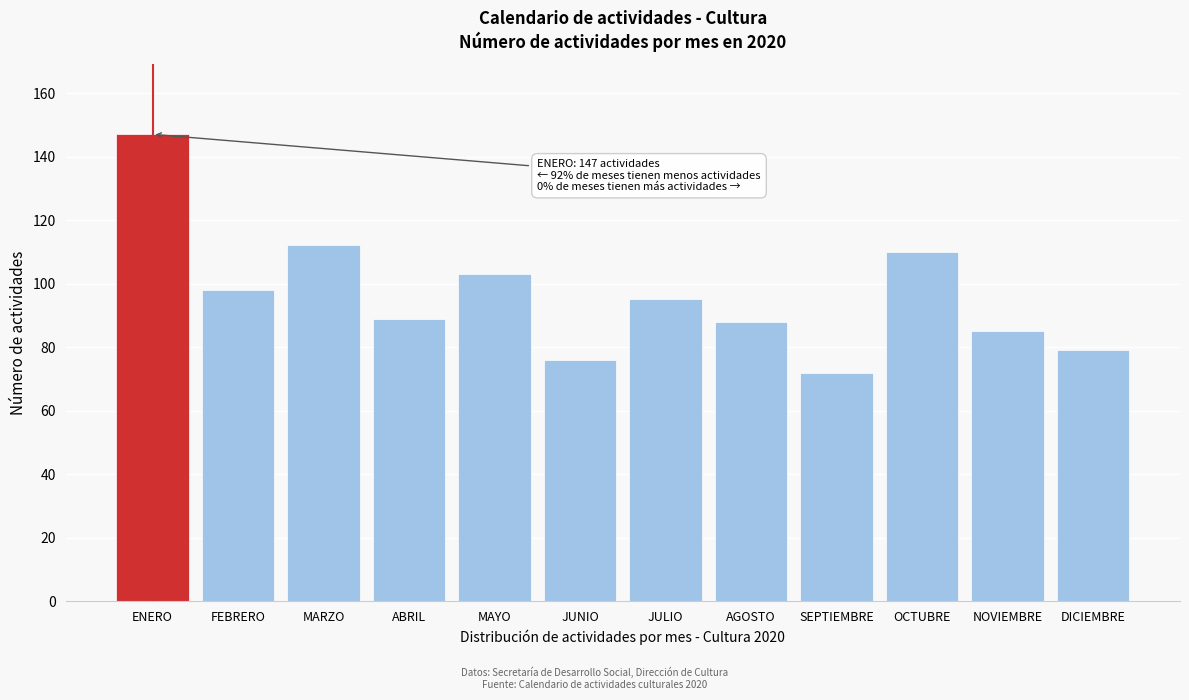

Reading right to left, transcribe all the data shown in this chart.

79	85	110	72	88	95	76	103	89	112	98	147